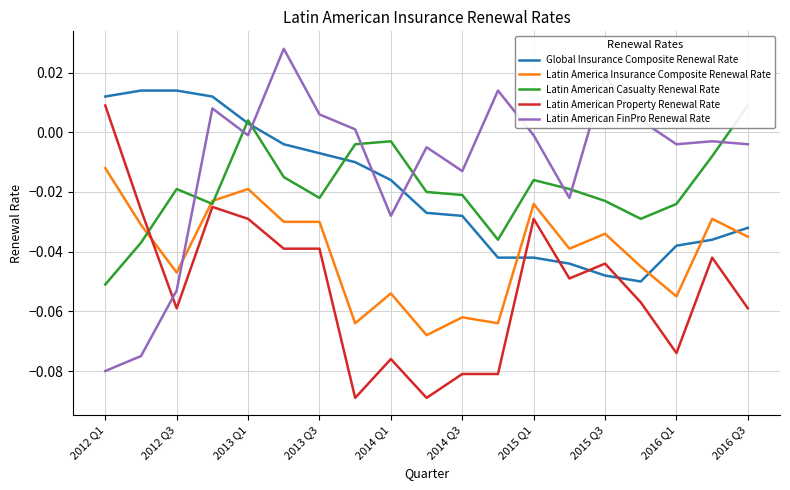

Count the number of data series in this chart.

5